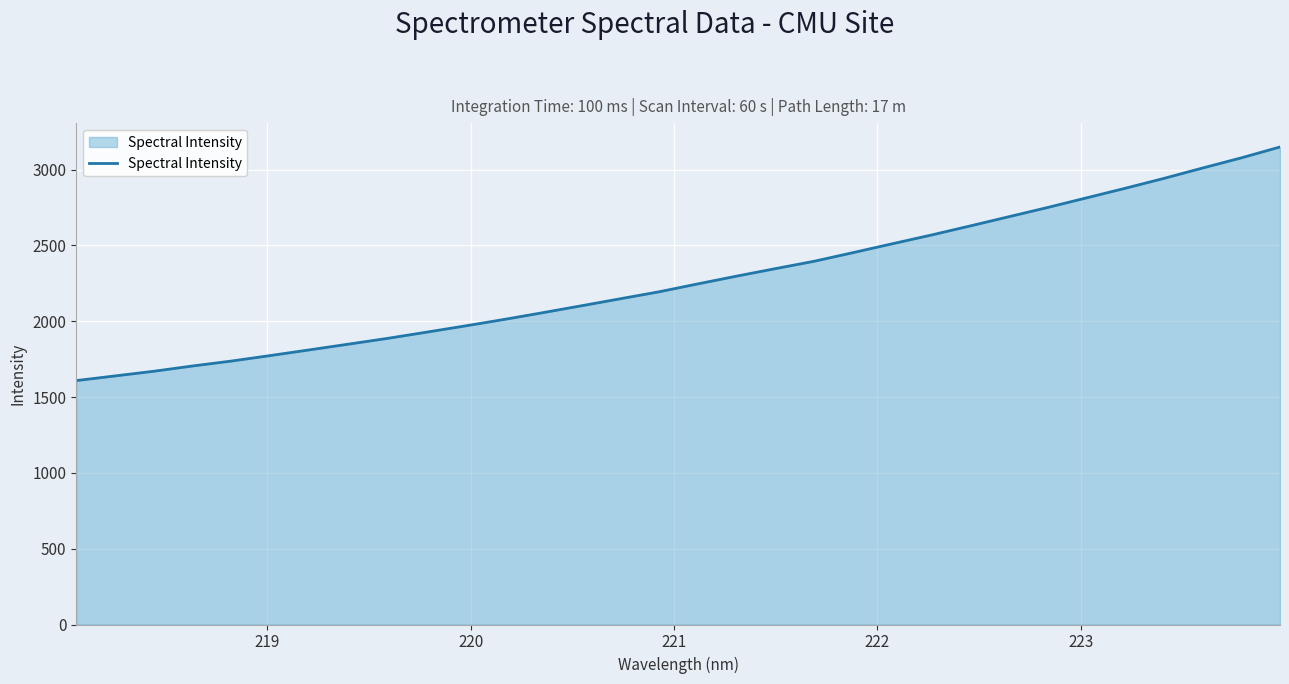

What is the difference between the maximum and second lowest values?

1509.5